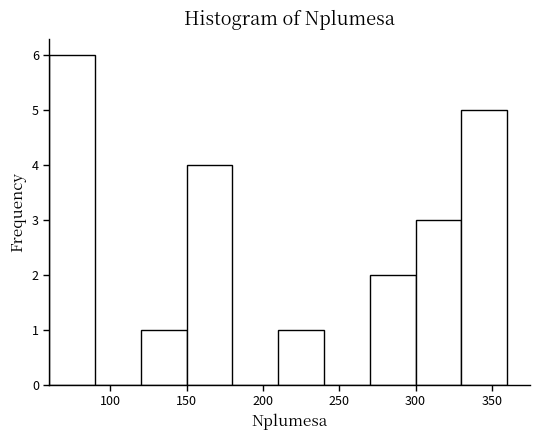

Which range on the x-axis has the tallest bar?

60 to 90